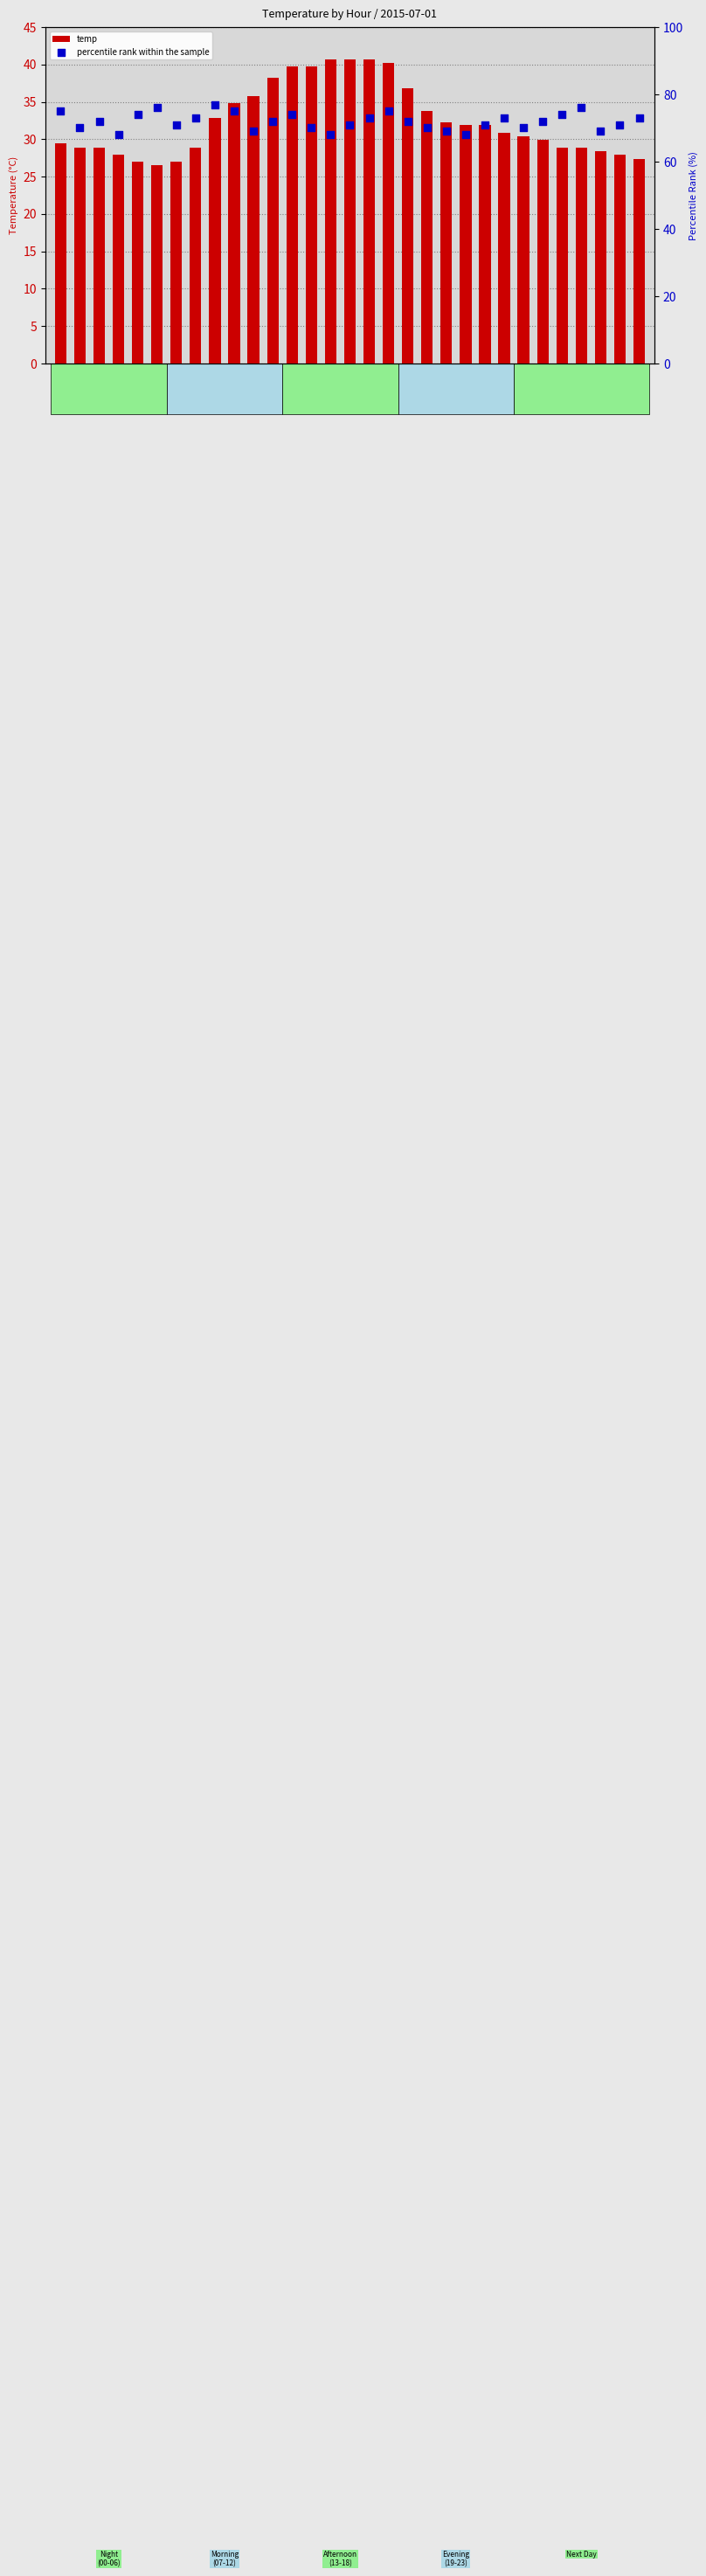

What are all the series names shown in the legend?

temp, percentile rank within the sample